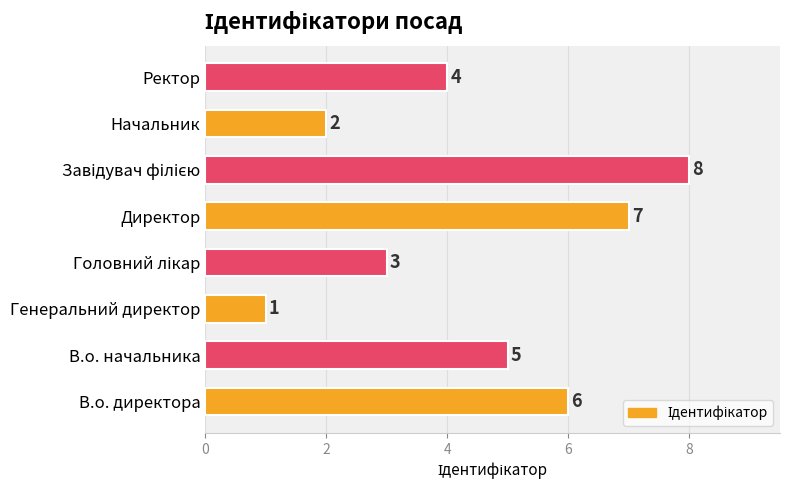

What is the greatest value displayed?

8